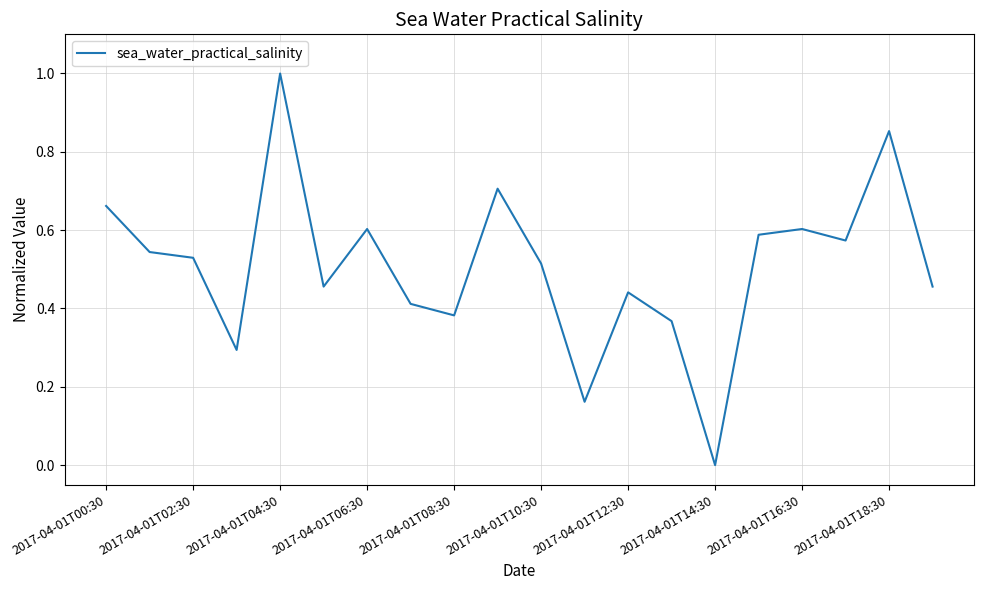

What is the difference between the maximum and minimum values?

1.0